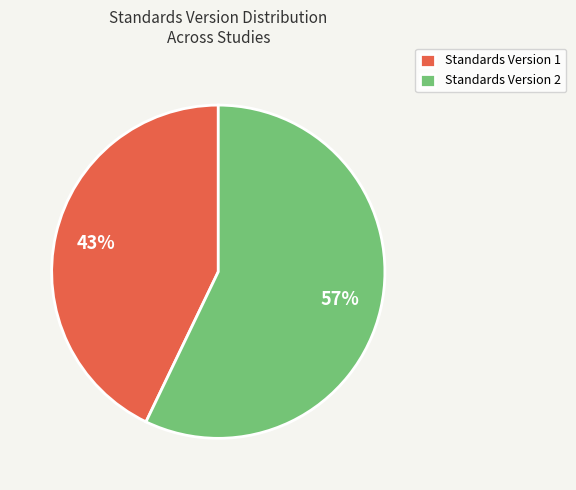

Count the number of slices in the pie.

2